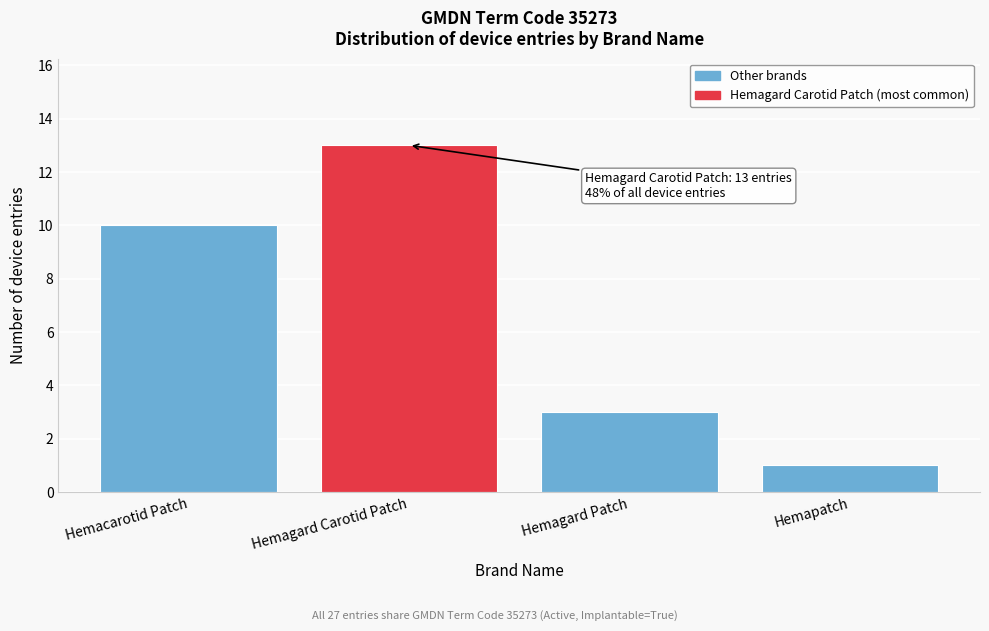

Reading left to right, list all the values displayed in this chart.

Hemacarotid Patch=10	Hemagard Carotid Patch=13	Hemagard Patch=3	Hemapatch=1